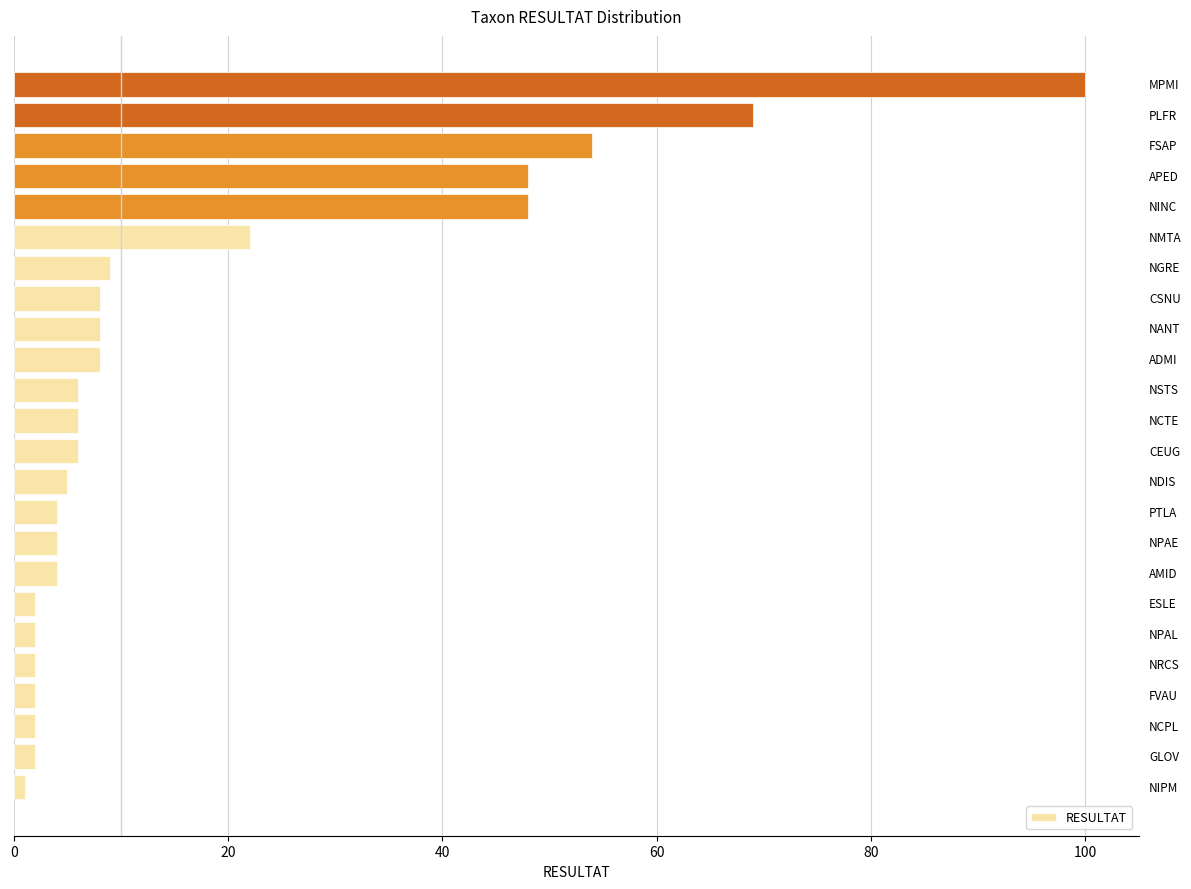

Are the bars grouped side by side (vs. stacked)?

No